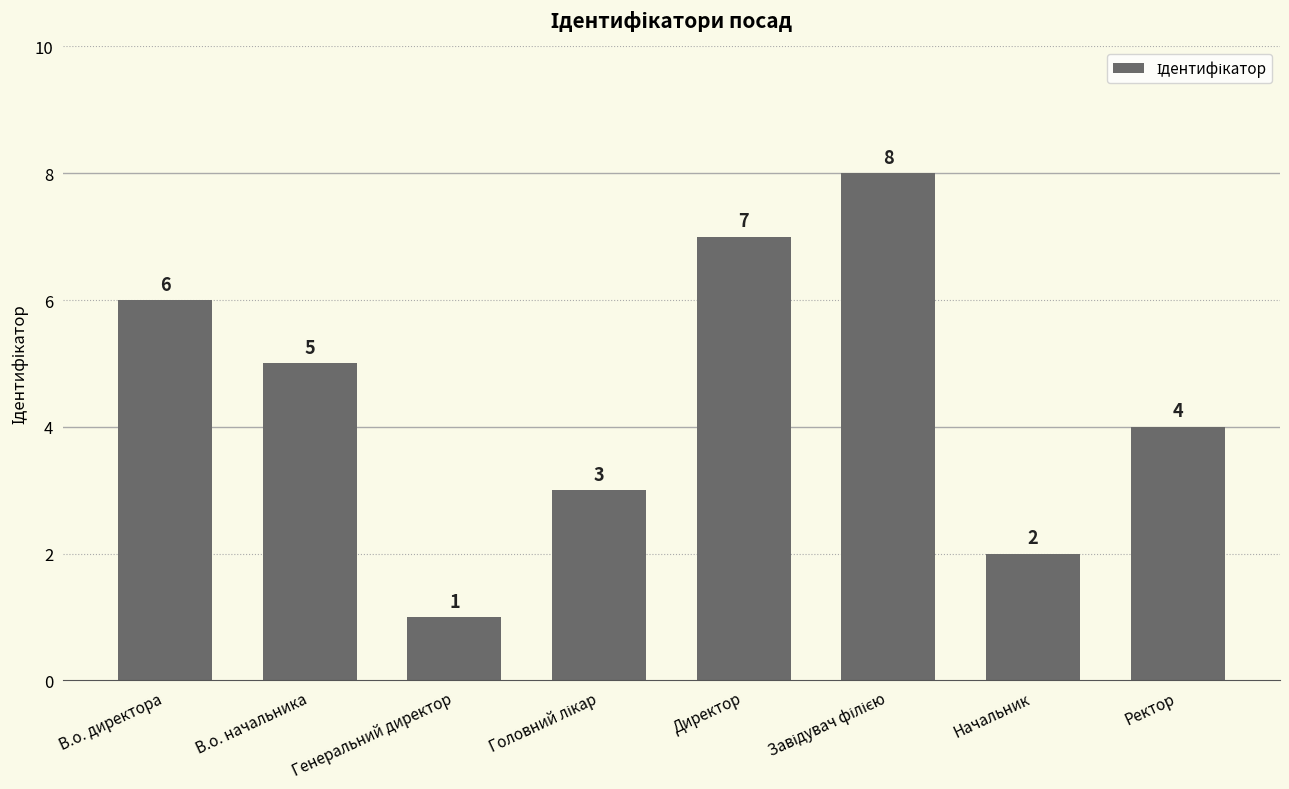

At which label is the value closest to 4?

Ректор